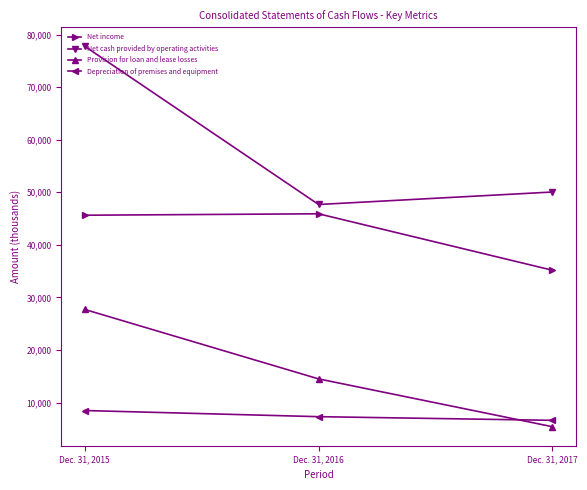

The Net cash provided by operating activities series shows 72712 at Dec. 31, 2017. True or false?

False